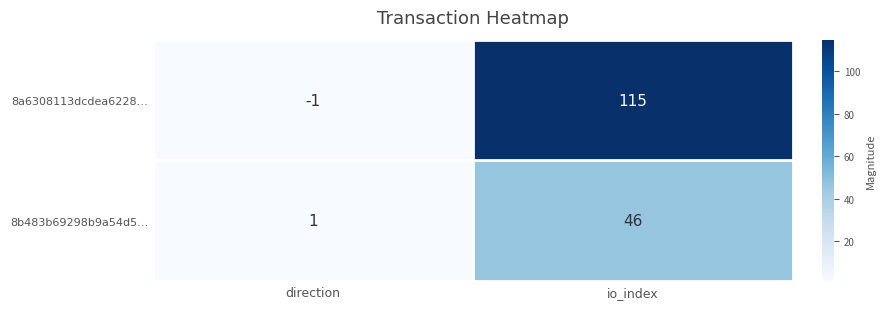

Reading left to right, extract all data points from this chart.

8a6308113dcdea6228…: -1	115
8b483b69298b9a54d5…: 1	46